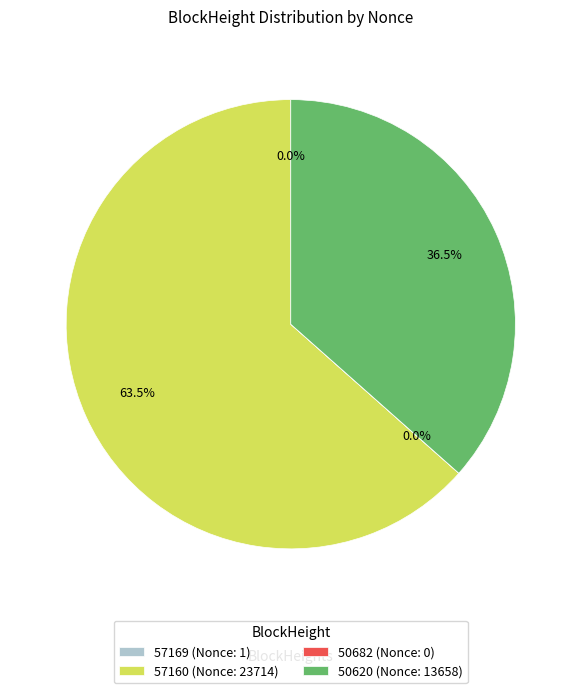

Which category has the biggest portion of the pie?

57160